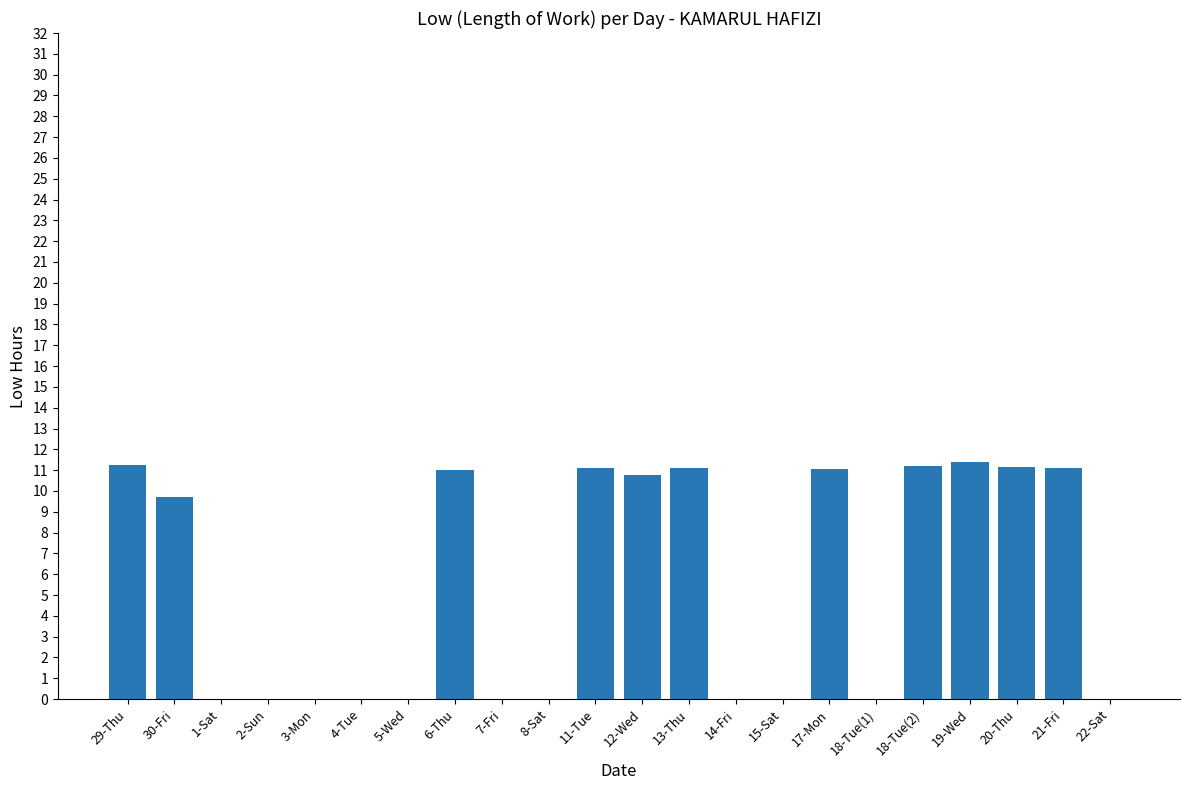

Between 2-Sun and 19-Wed, which is larger?

19-Wed